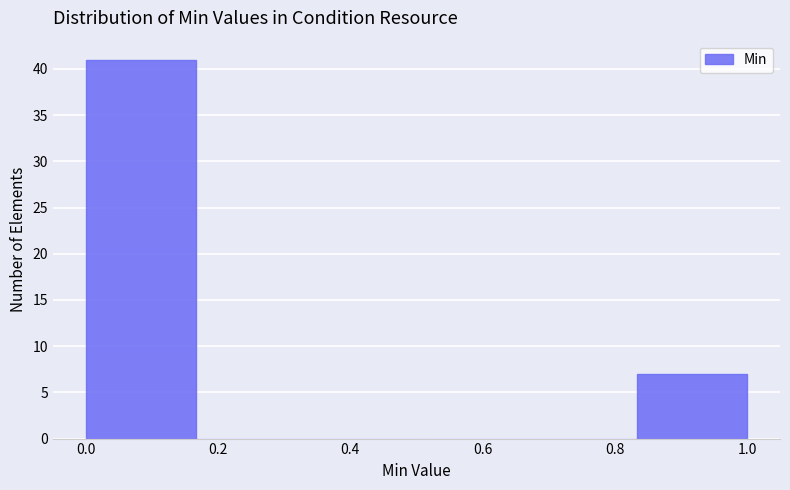

Over which range of the x-axis is the bar tallest?

0.00 to 0.16